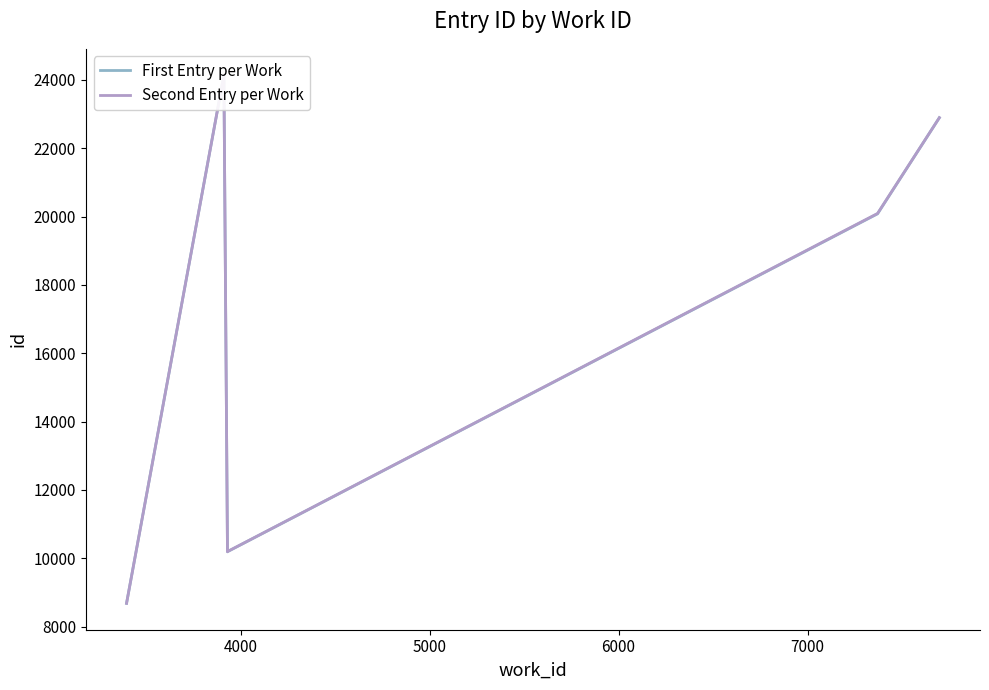

Rank the series by their average value, from lowest to highest.

First Entry per Work, Second Entry per Work